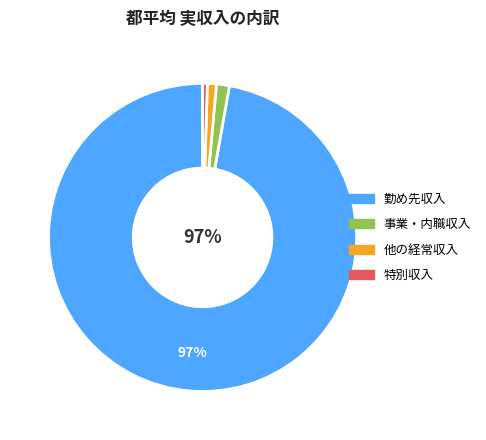

How many segments does this pie chart have?

4